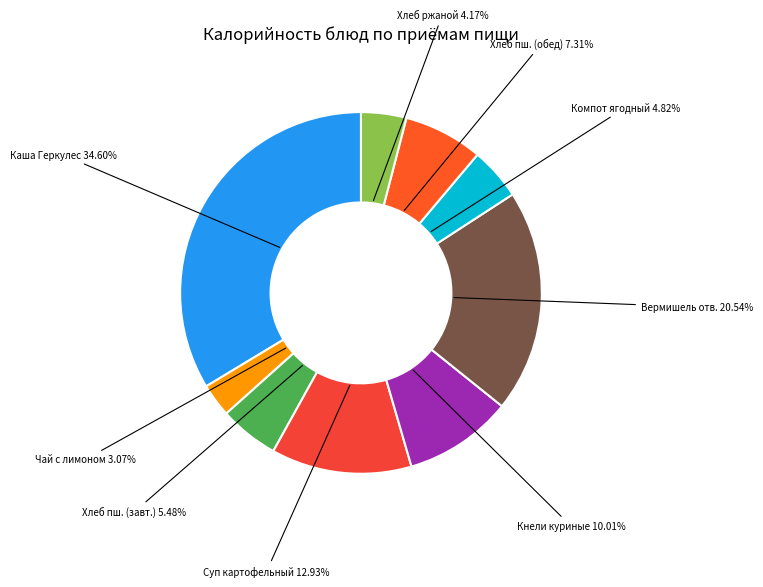

What is the change in value from Компот ягодный (Обед) to Хлеб пшеничный (Обед)?

+34